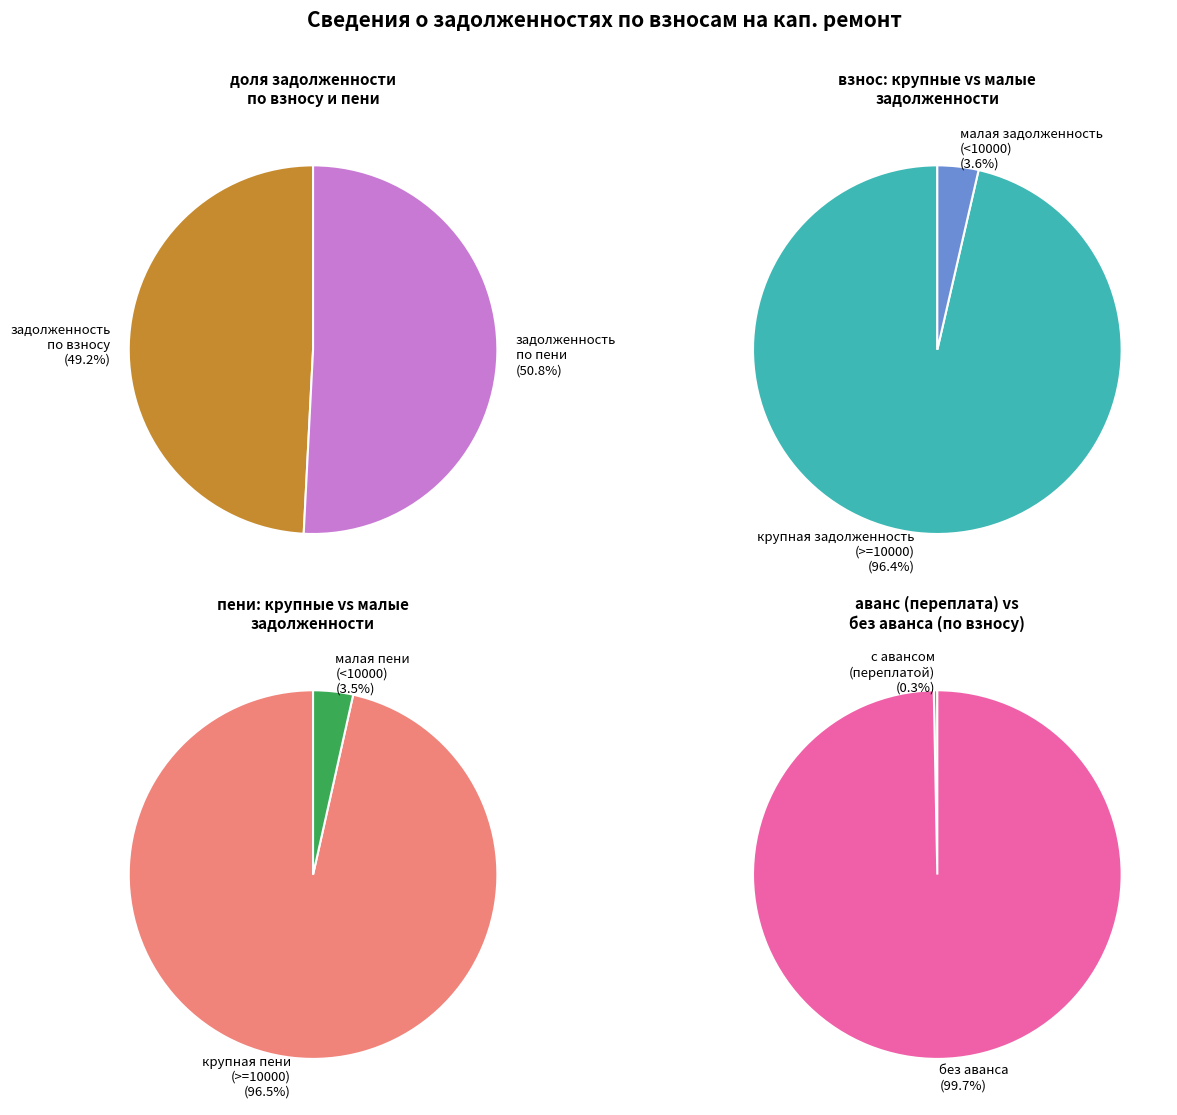

The 4 slice represents 1% of the pie. True or false?

False